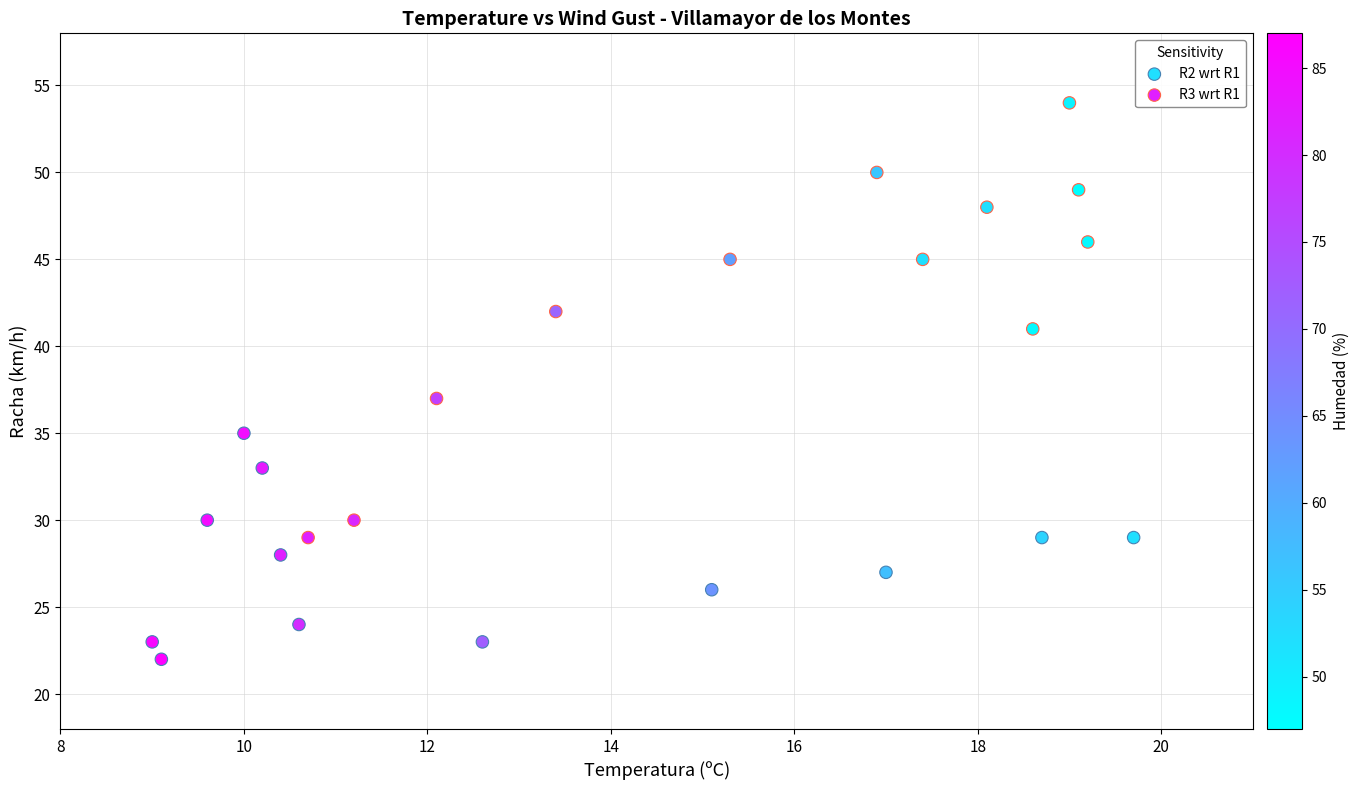

Which series contains the highest Y value?

R3 wrt R1